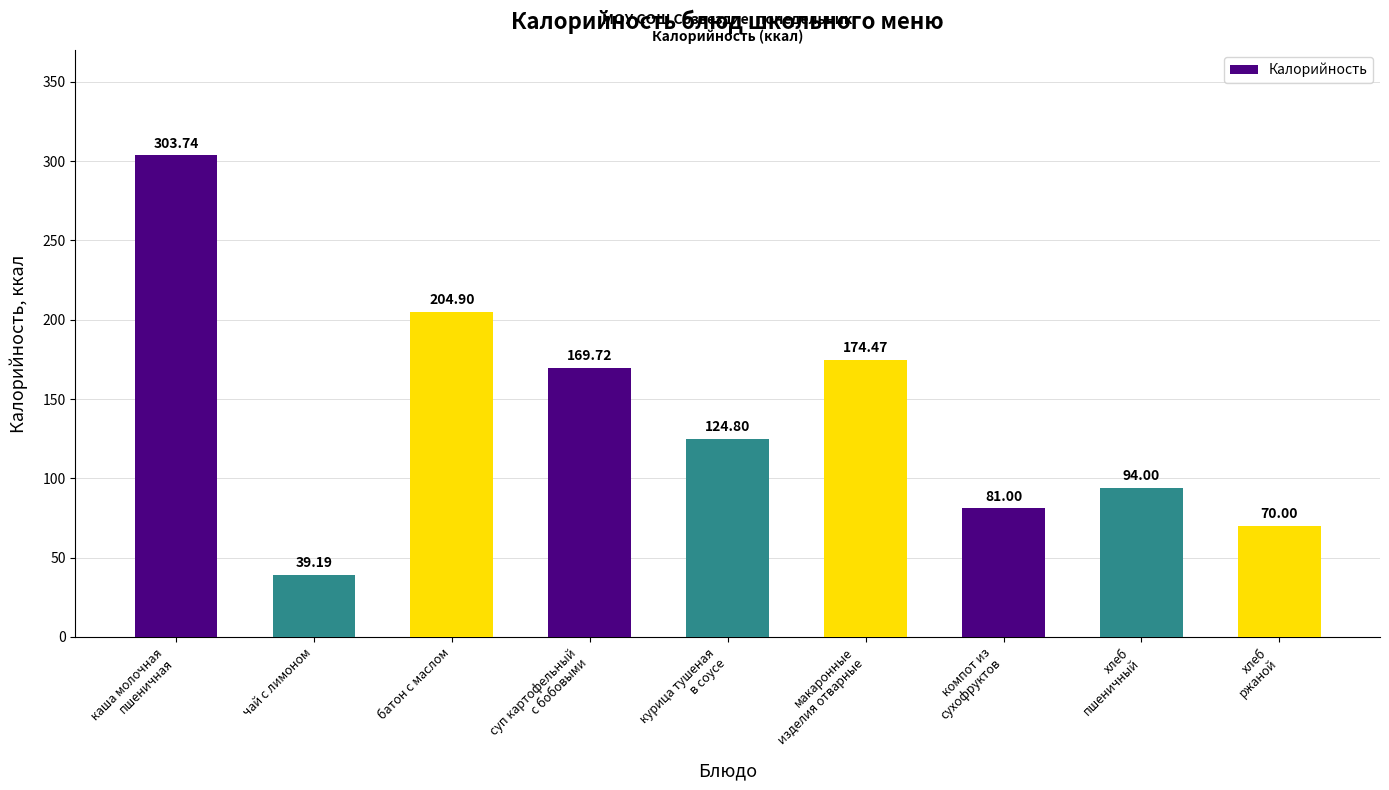

True or false: the data shows 21.0 at хлеб
ржаной.

False